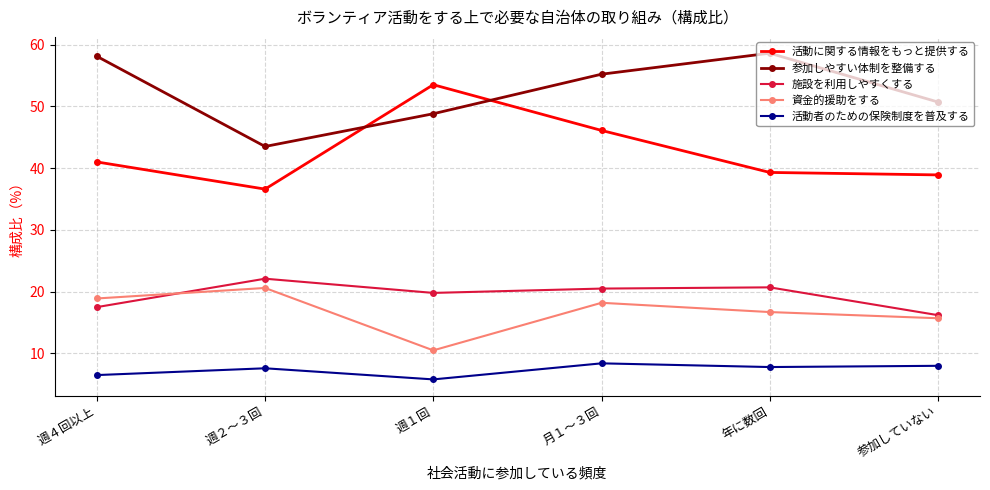

At 週１回, list the series in order from smallest to largest.

活動者のための保険制度を普及する, 資金的援助をする, 施設を利用しやすくする, 参加しやすい体制を整備する, 活動に関する情報をもっと提供する